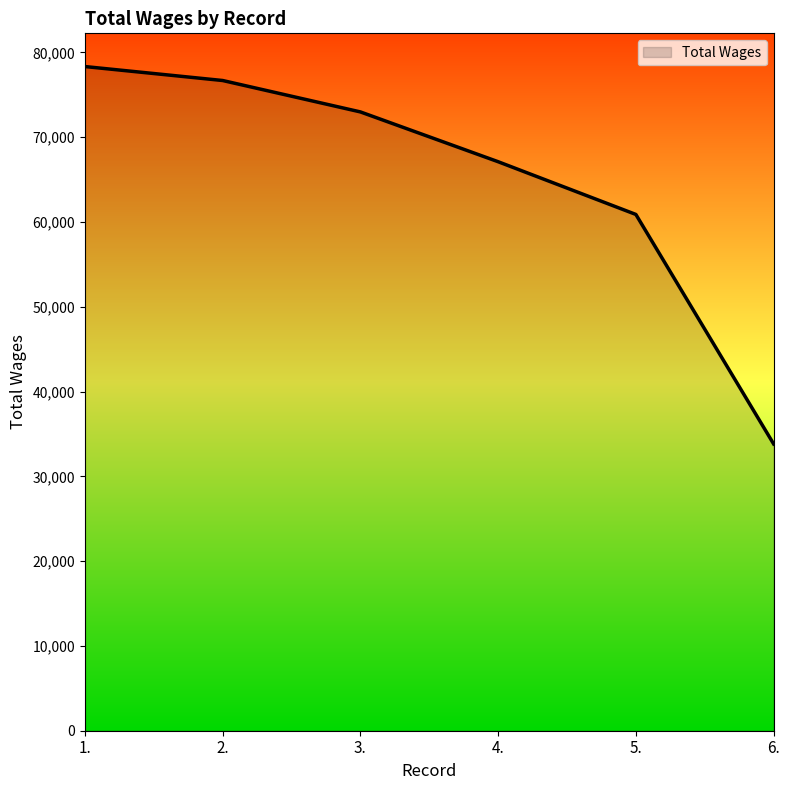

What is the ratio of the value at 6. to the value at 3.?

0.5